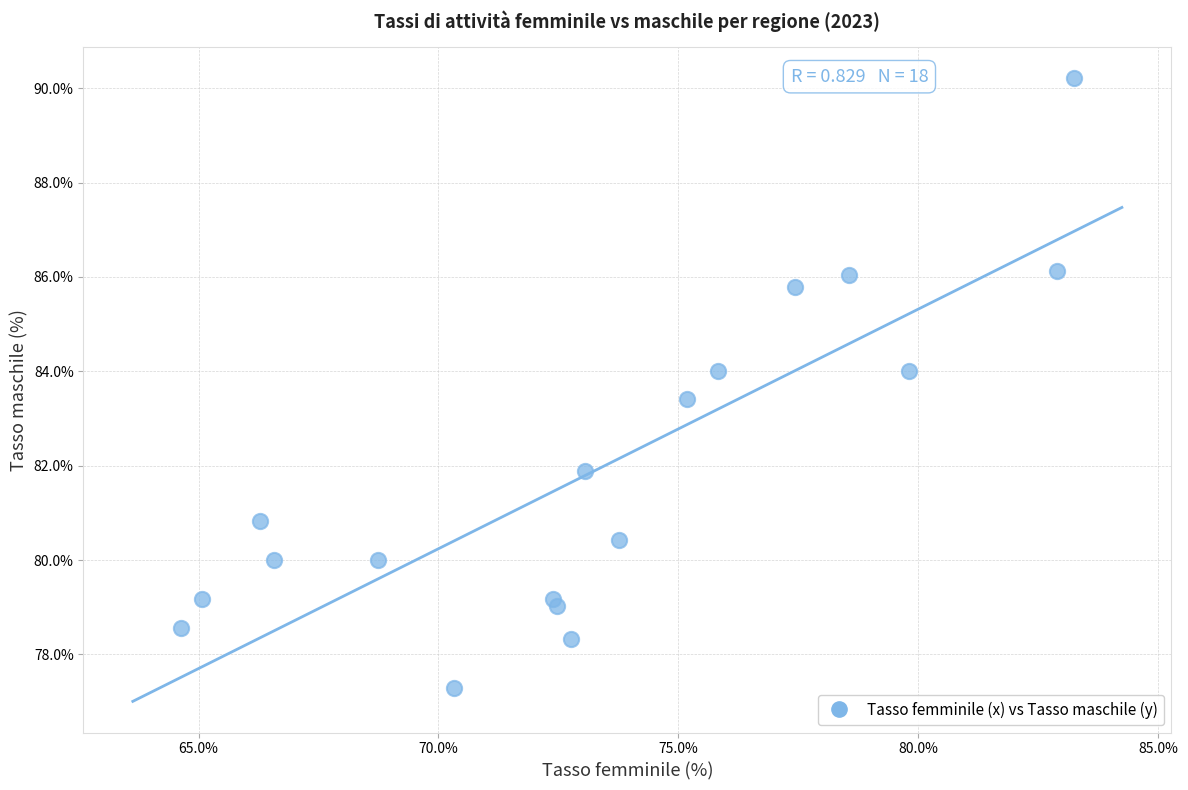

What Y value in the scatter plot is closest to 83?

83.4